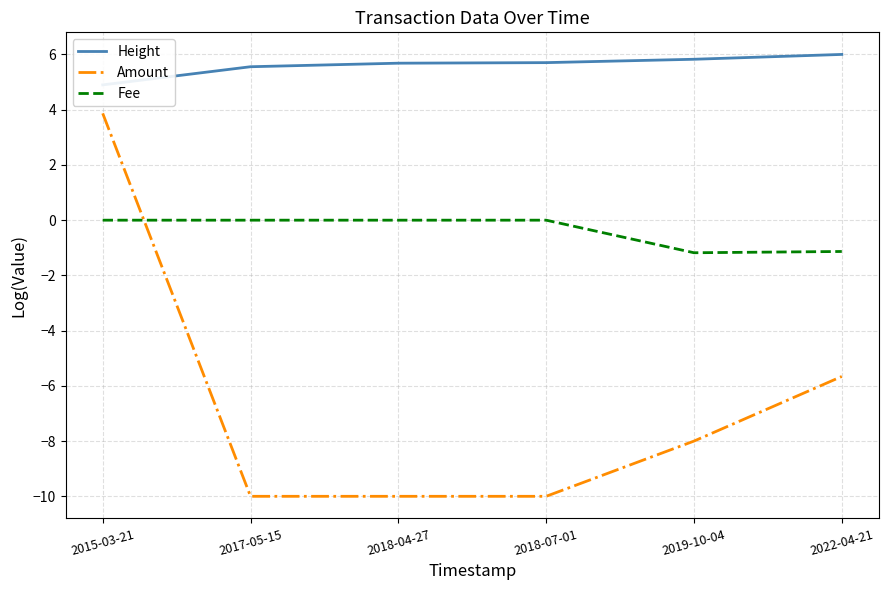

Does the chart have visible grid lines?

Yes